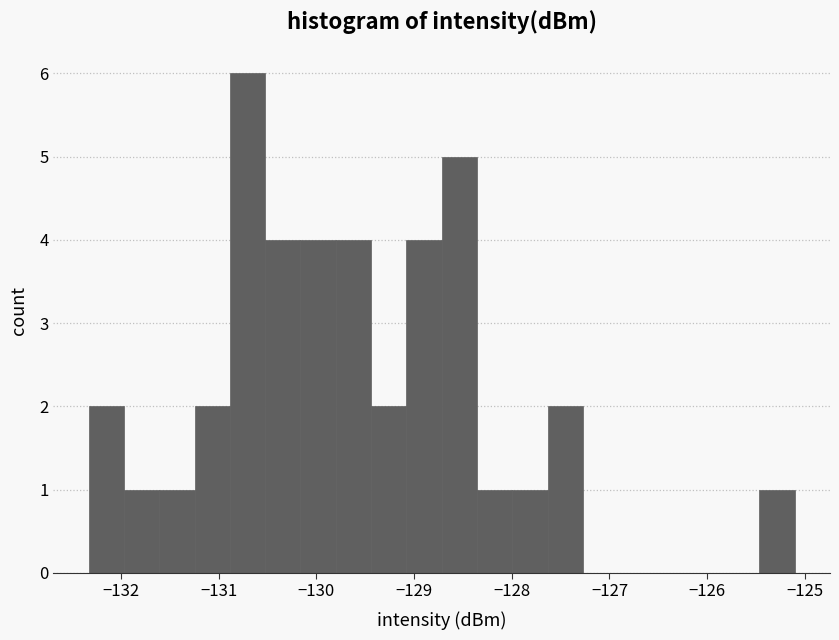

Read against the x-axis, roughly where is the centre of the tallest bar?

-130.7